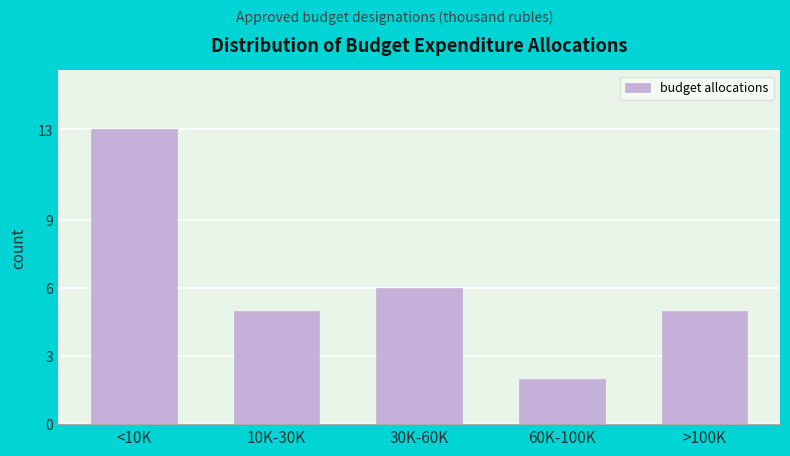

Reading right to left, list all the values displayed in this chart.

5	2	6	5	13